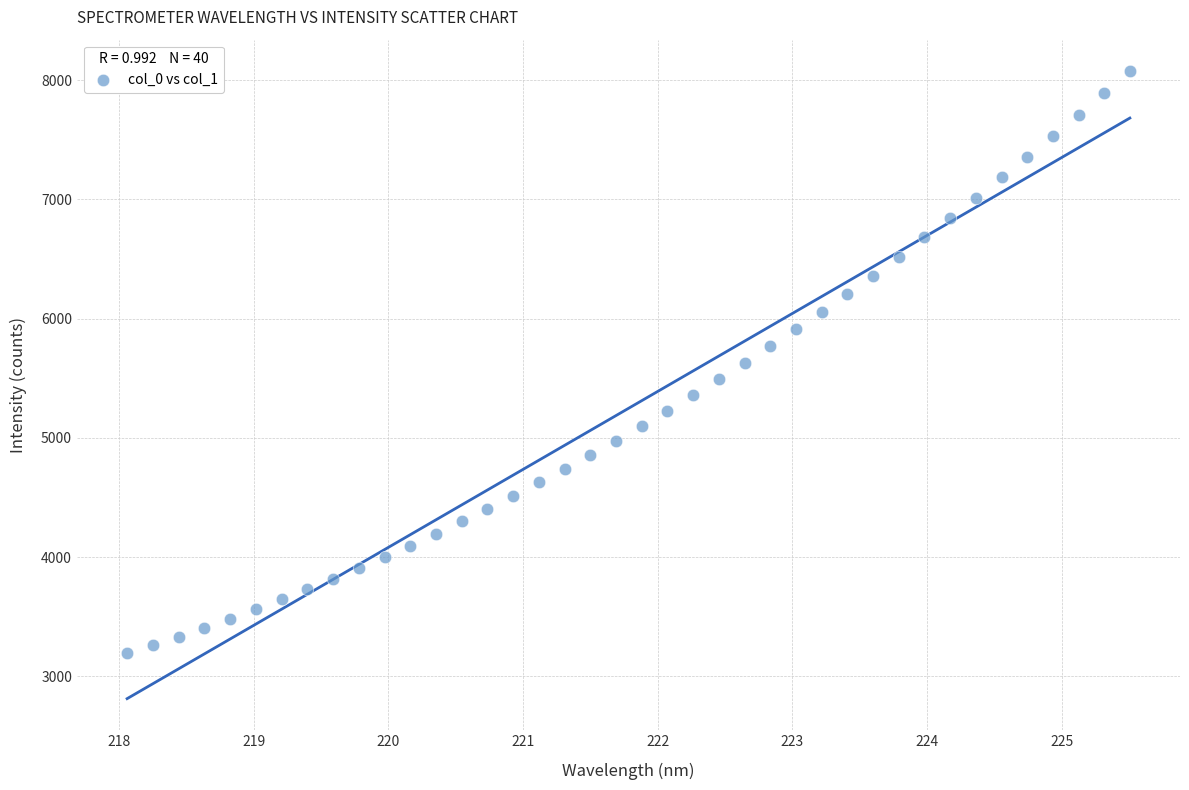

What is the range of Y values (max minus min)?

4884.3